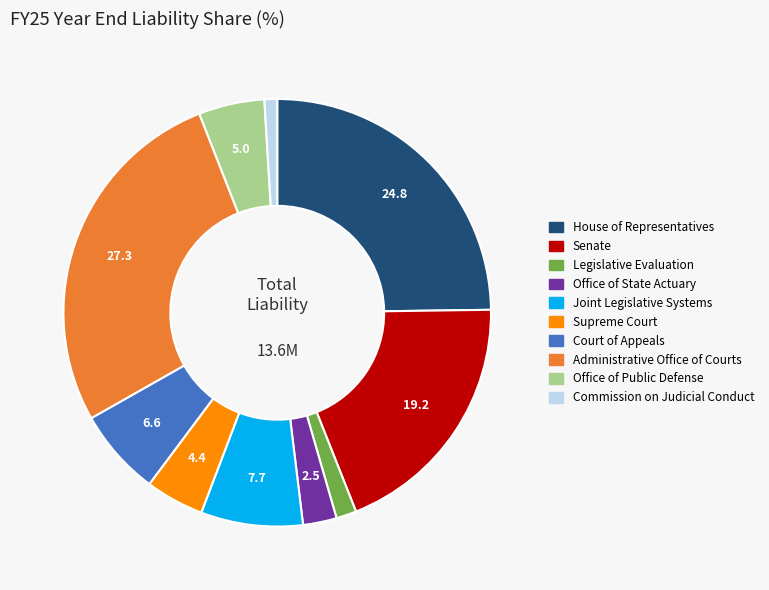

Does any single category account for the majority?

No